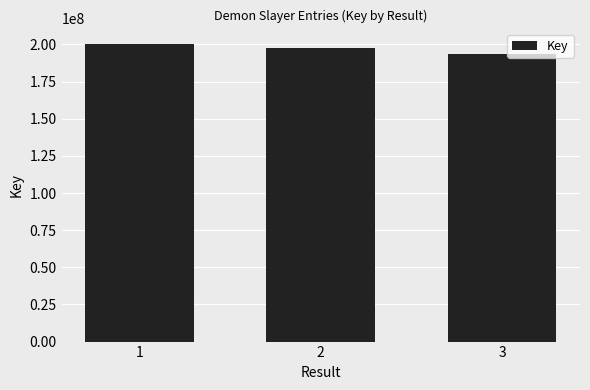

Between 1 and 2, which is larger?

1